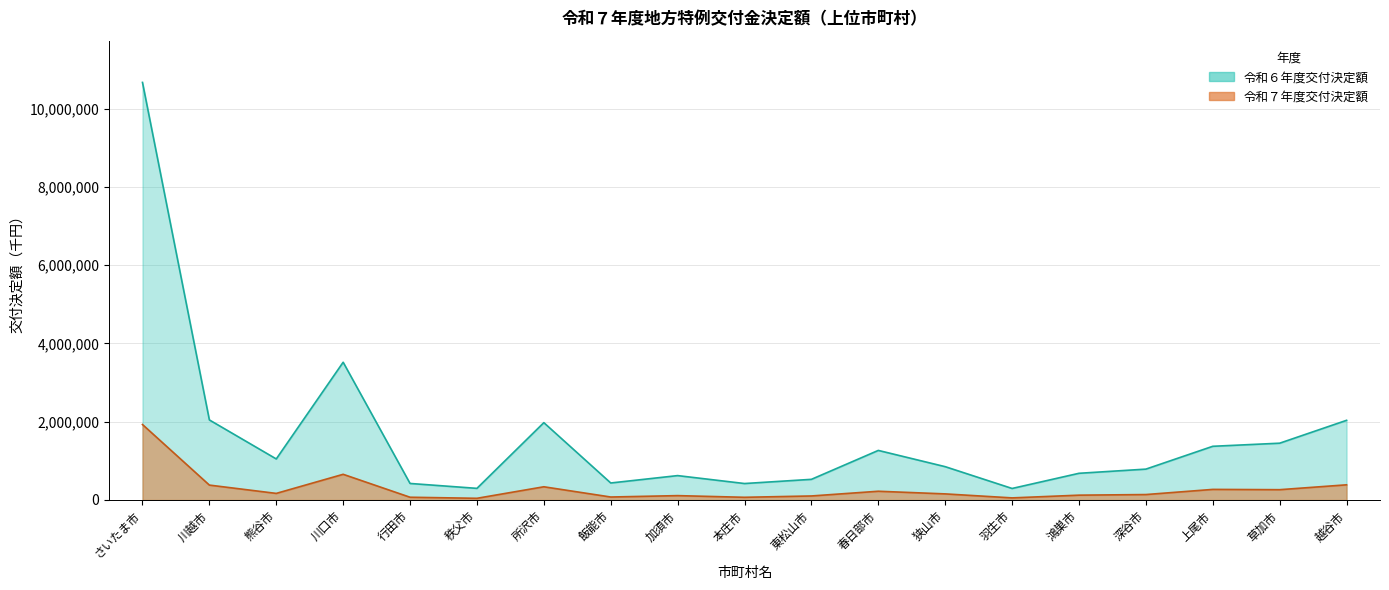

What is the total value across all series at 飯能市?

510570